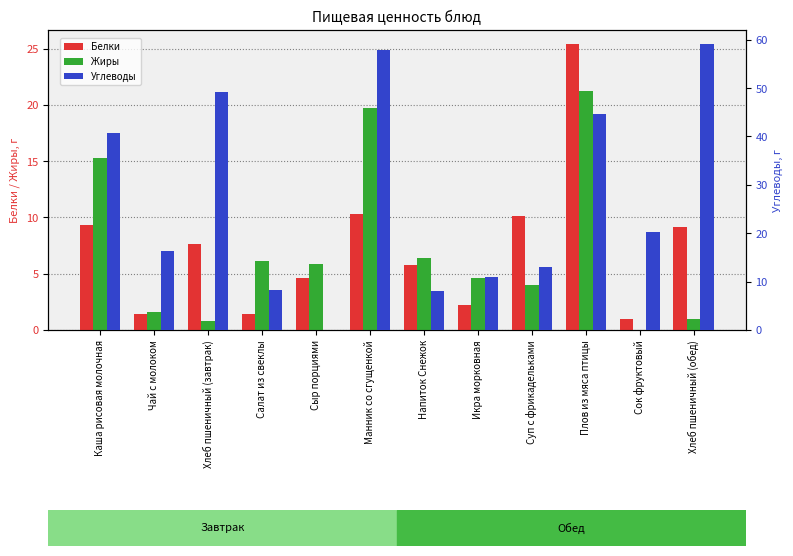

Is the value of Белки at Сок фруктовый greater than the value of Углеводы at Напиток Снежок?

No